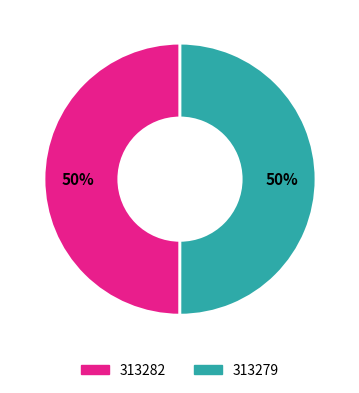

What is the ratio of the value at 313282 to the value at 313279?

1.0